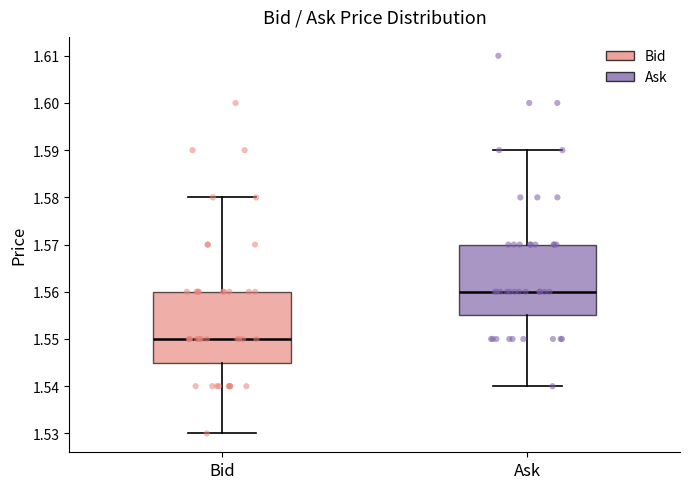

Which box has the highest median line?

Ask